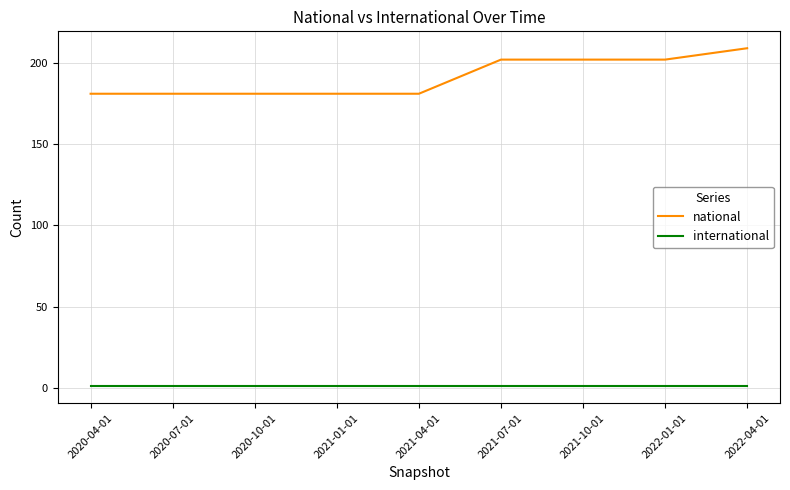

What is the sum of all national values?

1720